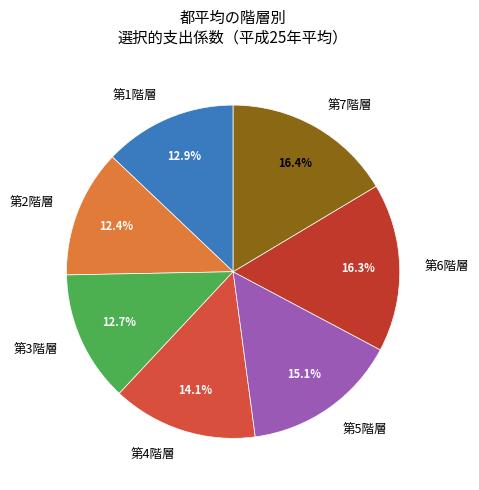

How many slices are in this pie chart?

7